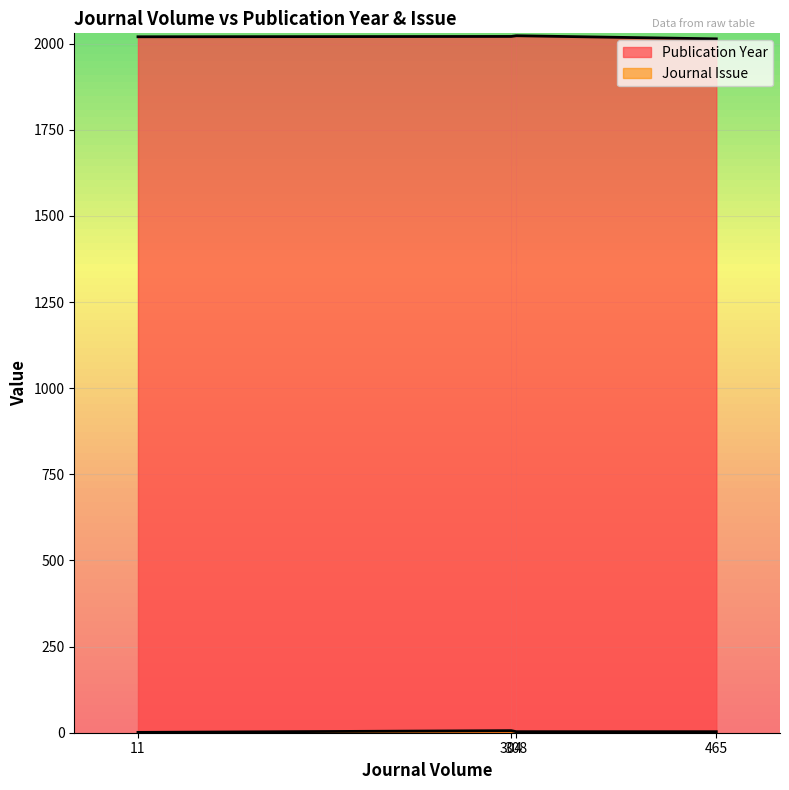

Where does the Publication Year series first go above 2021?

308